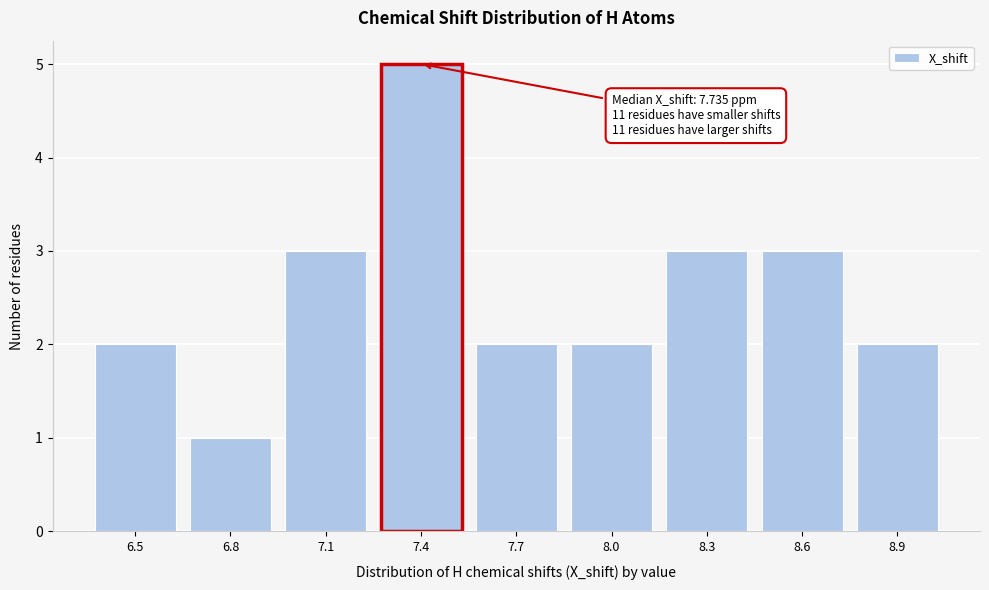

Reading left to right, extract all data points from this chart.

2	1	3	5	2	2	3	3	2